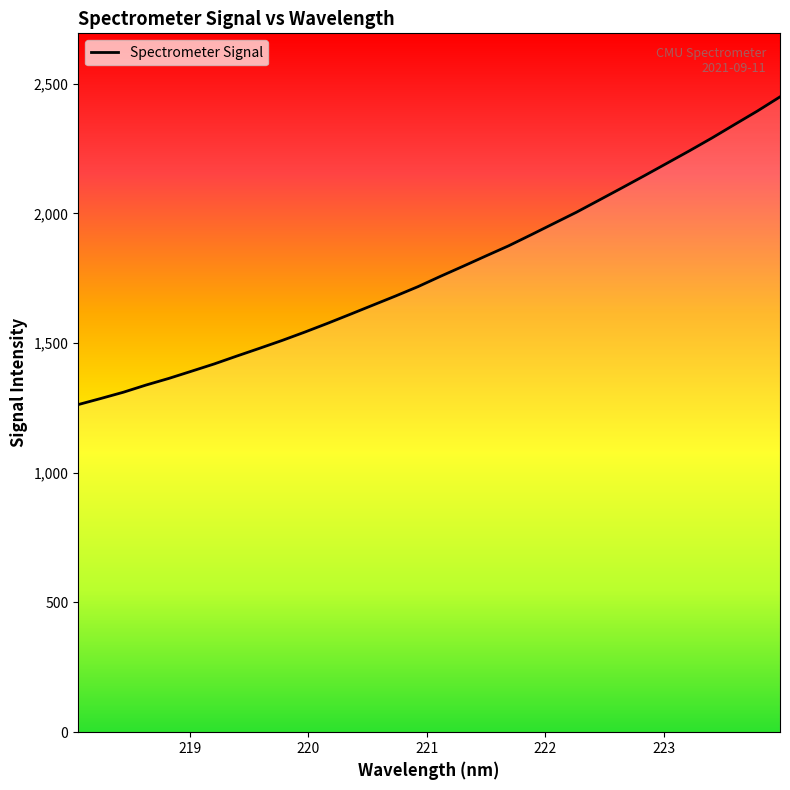

What is the difference between the maximum and minimum values?

1186.3